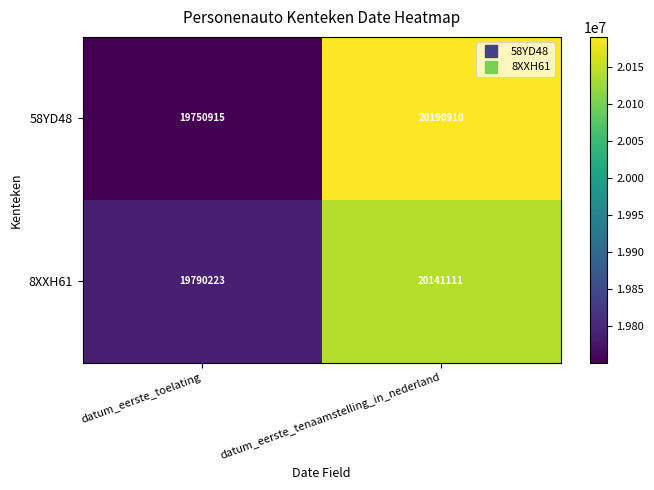

At which category is the sum across all series the highest?

datum_eerste_tenaamstelling_in_nederland